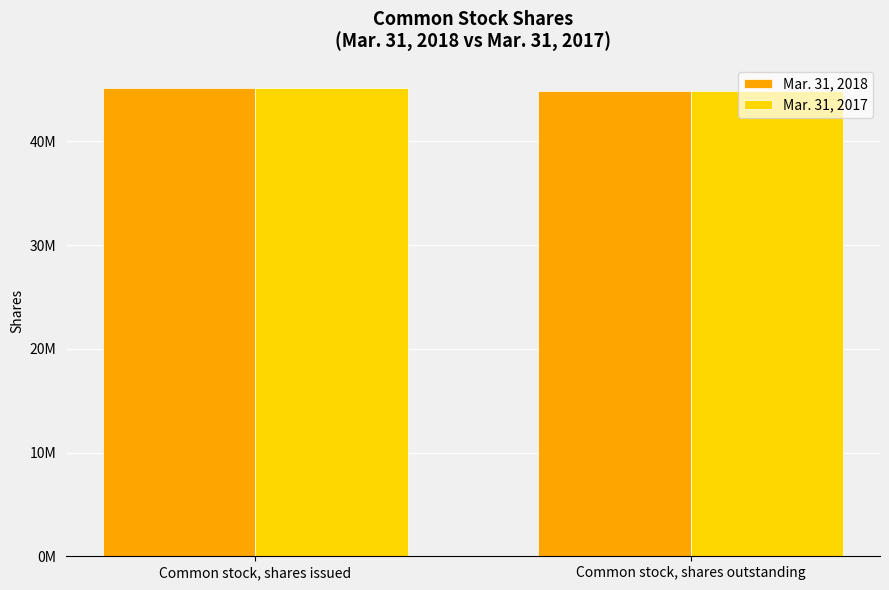

Reading right to left, transcribe all the data shown in this chart.

Mar. 31, 2018: Common stock, shares outstanding=44816000	Common stock, shares issued=45118000
Mar. 31, 2017: Common stock, shares outstanding=44816000	Common stock, shares issued=45118000